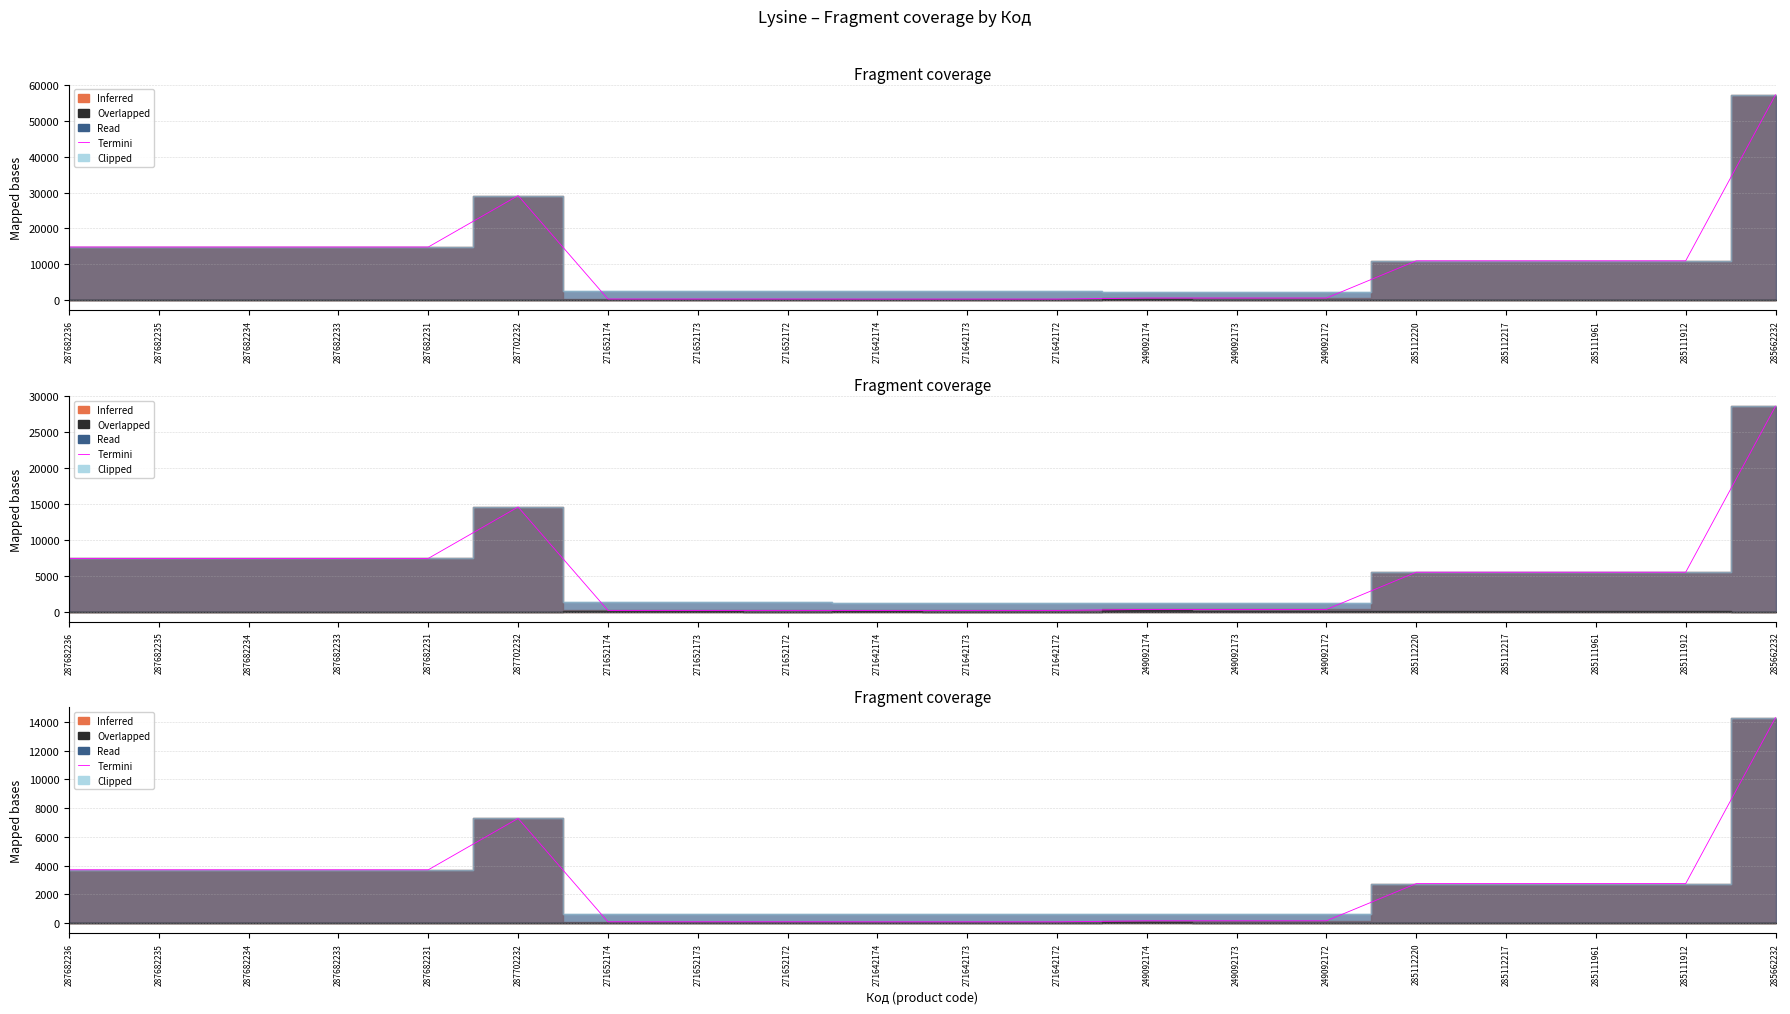

True or false: there are more than 1 points higher than both neighbors.

False